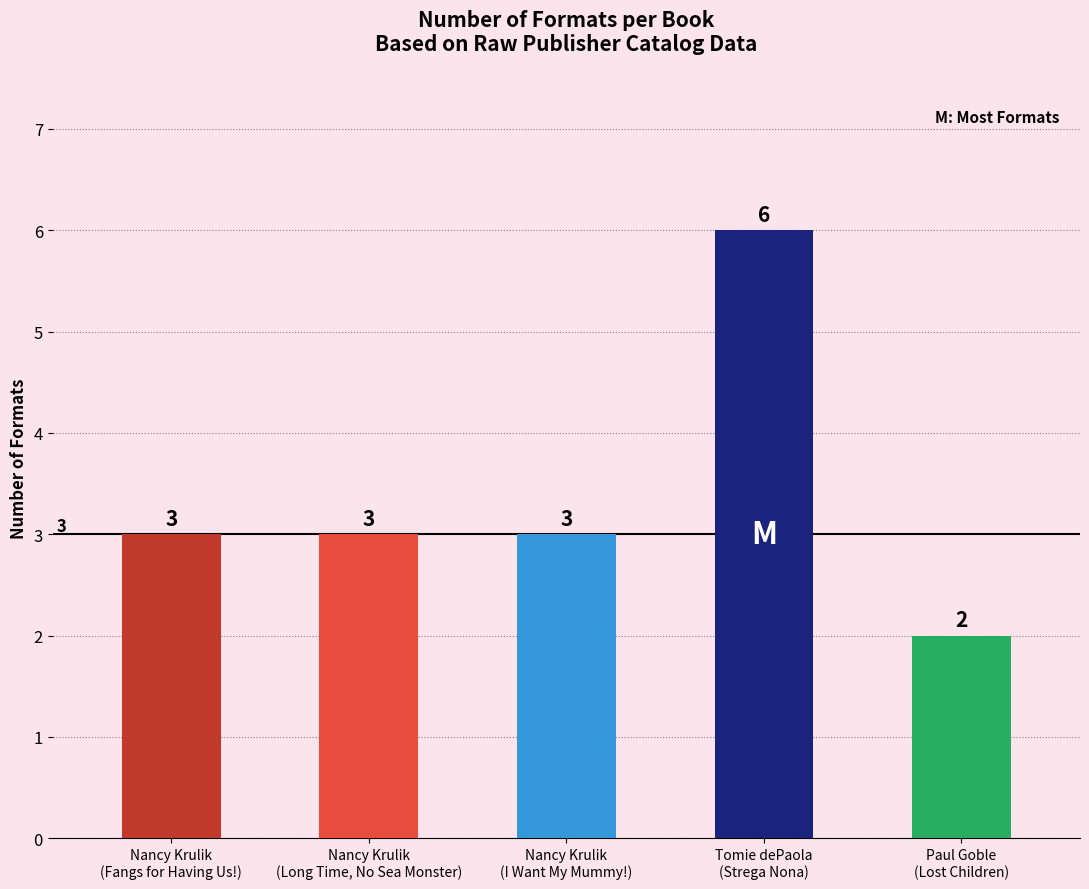

Reading left to right, transcribe all the data shown in this chart.

3	3	3	6	2